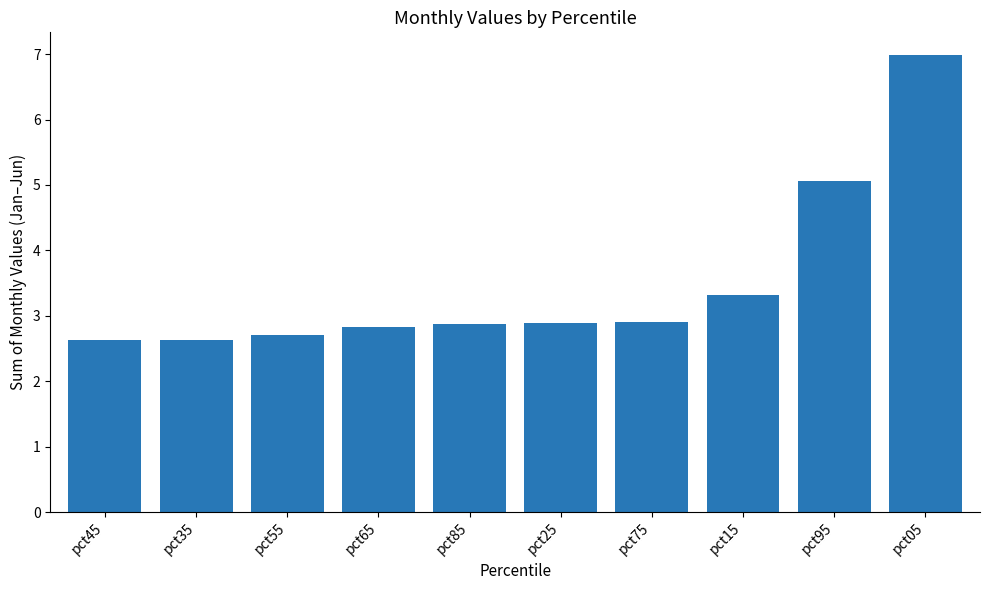

Read the value at pct35.

2.6